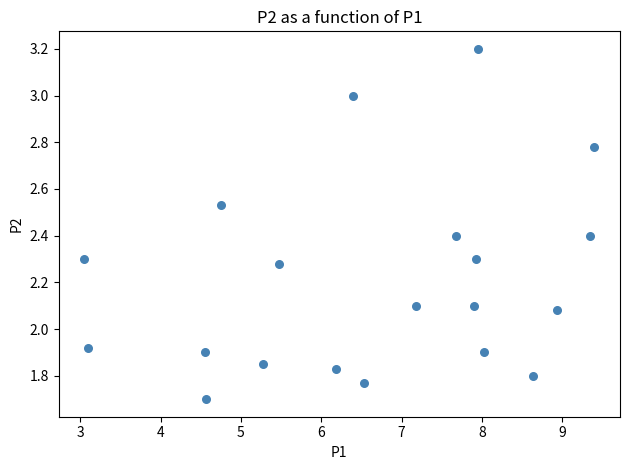

What is the range of X values (max minus min)?

6.4